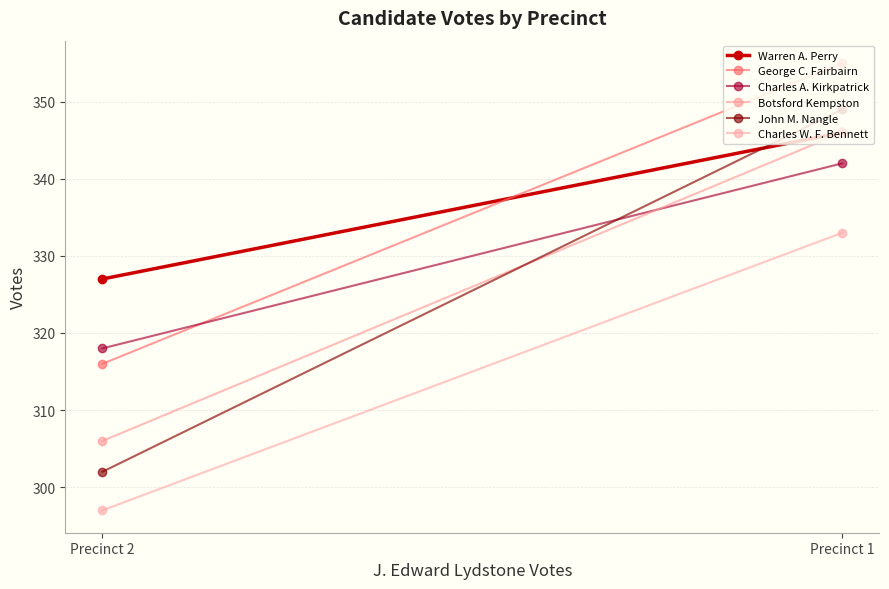

Where is Warren A. Perry nearest to the value 336?

Precinct 2